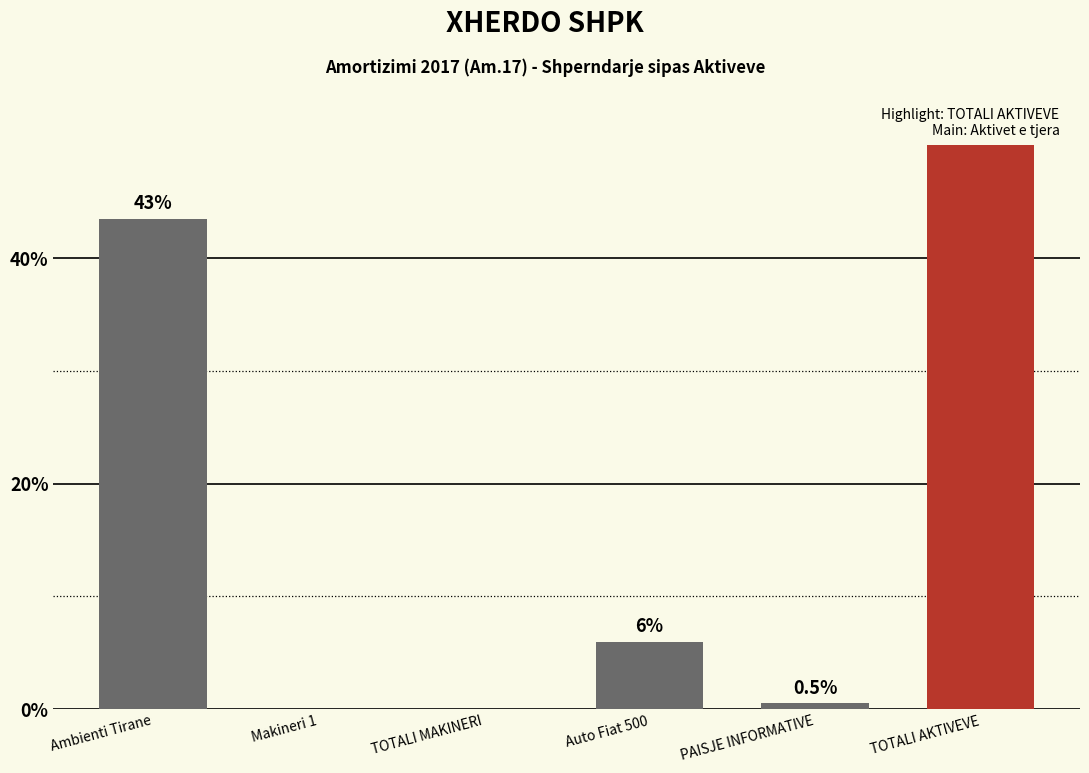

Reading right to left, extract all data points from this chart.

TOTALI AKTIVEVE=50.0	PAISJE INFORMATIVE=0.5	Auto Fiat 500=6.0	TOTALI MAKINERI=0.0	Makineri 1=0.0	Ambienti Tirane=43.5